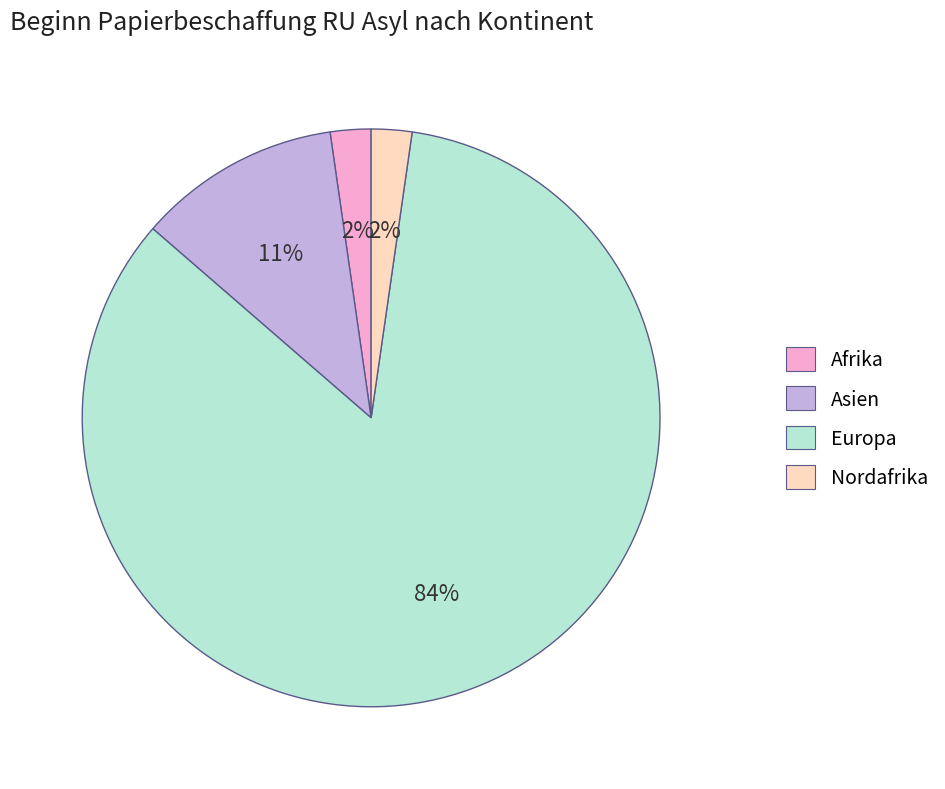

Is there any slice that represents more than half of the pie?

Yes